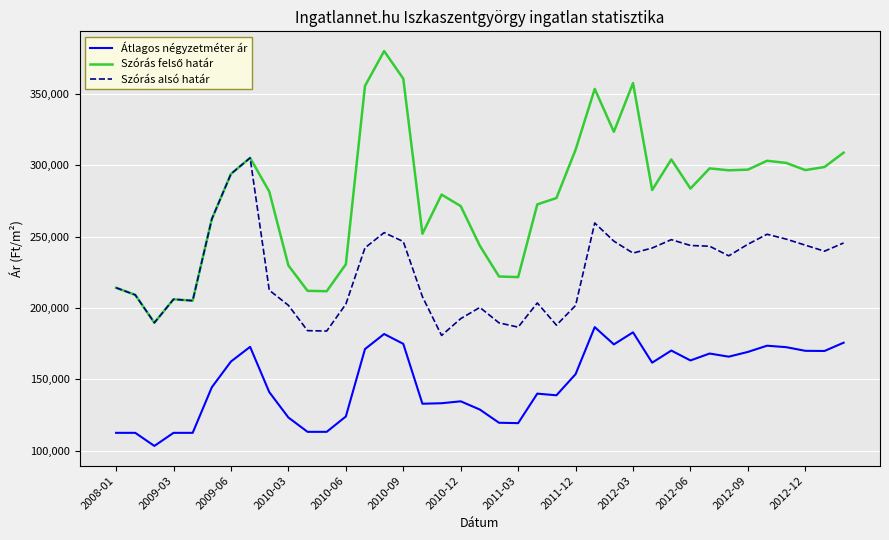

What is the maximum value for Átlagos négyzetméter ár?

186615